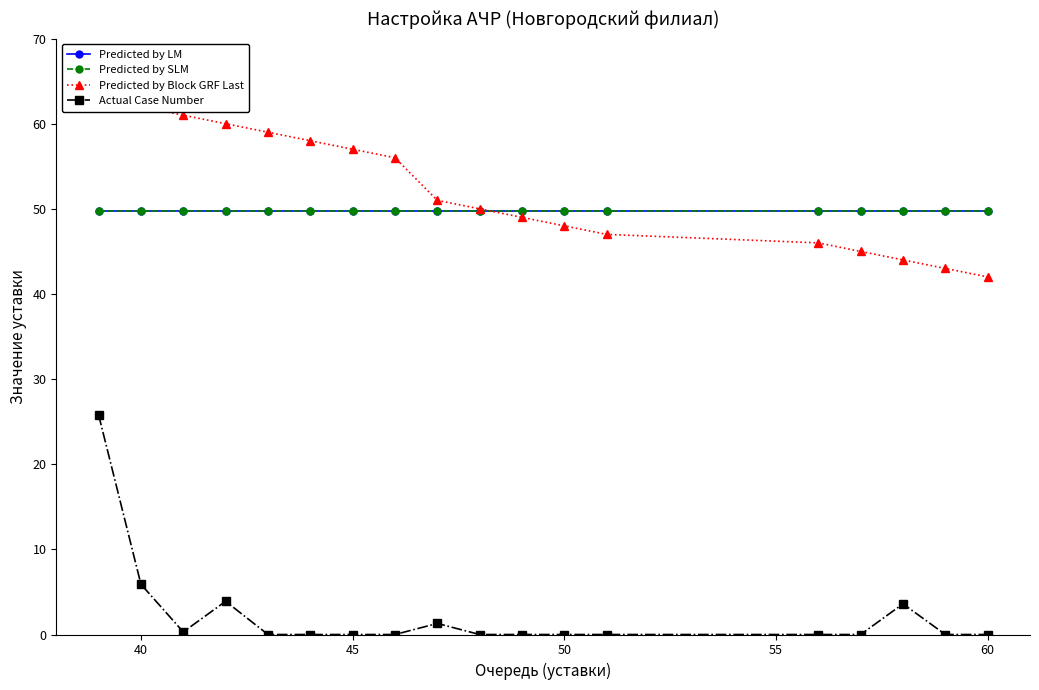

Where is Actual Case Number nearest to the value 12?

40